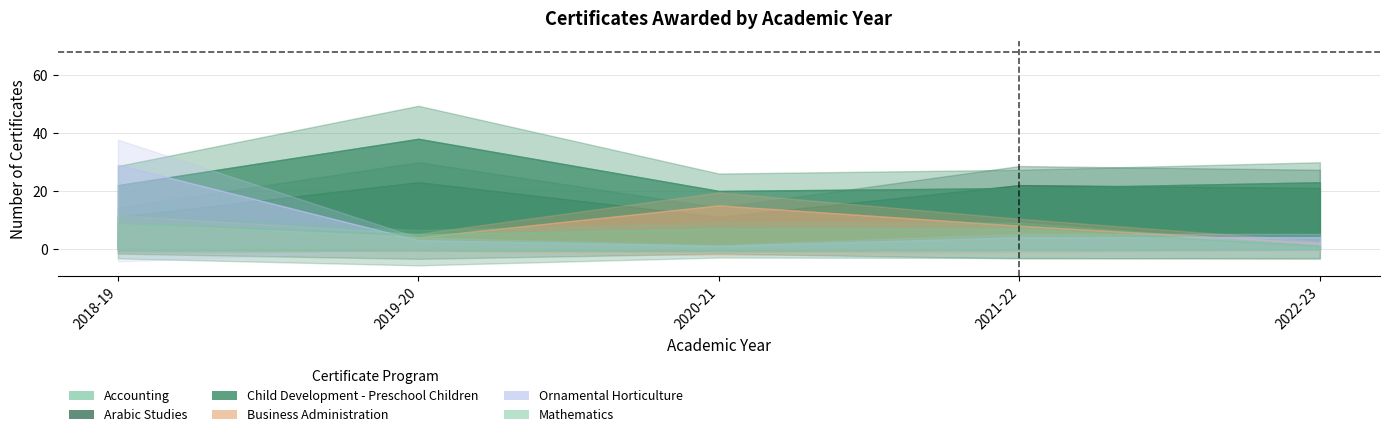

After their last crossing, which series has the higher values: Mathematics or Accounting?

Accounting